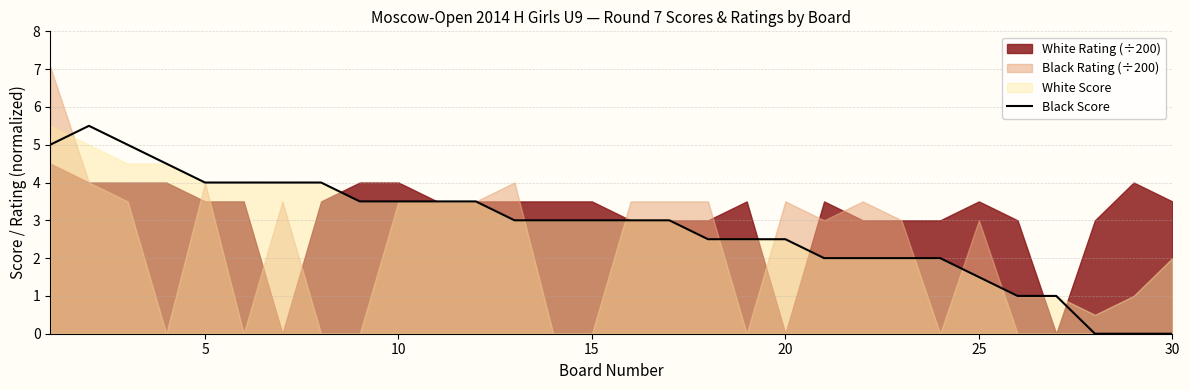

What is the sum of all values?

84.0